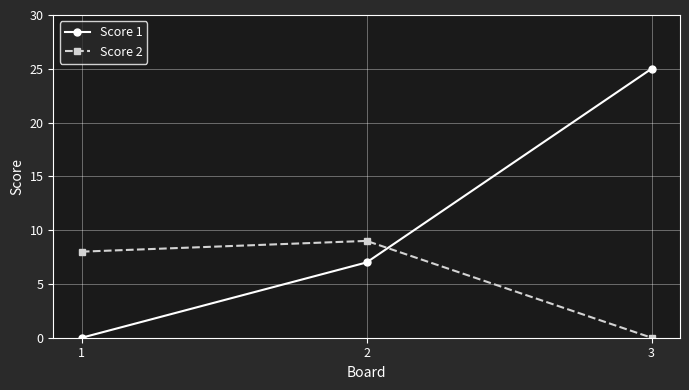

Reading right to left, extract all data points from this chart.

Score 1: 3=25	2=7	1=0
Score 2: 3=0	2=9	1=8